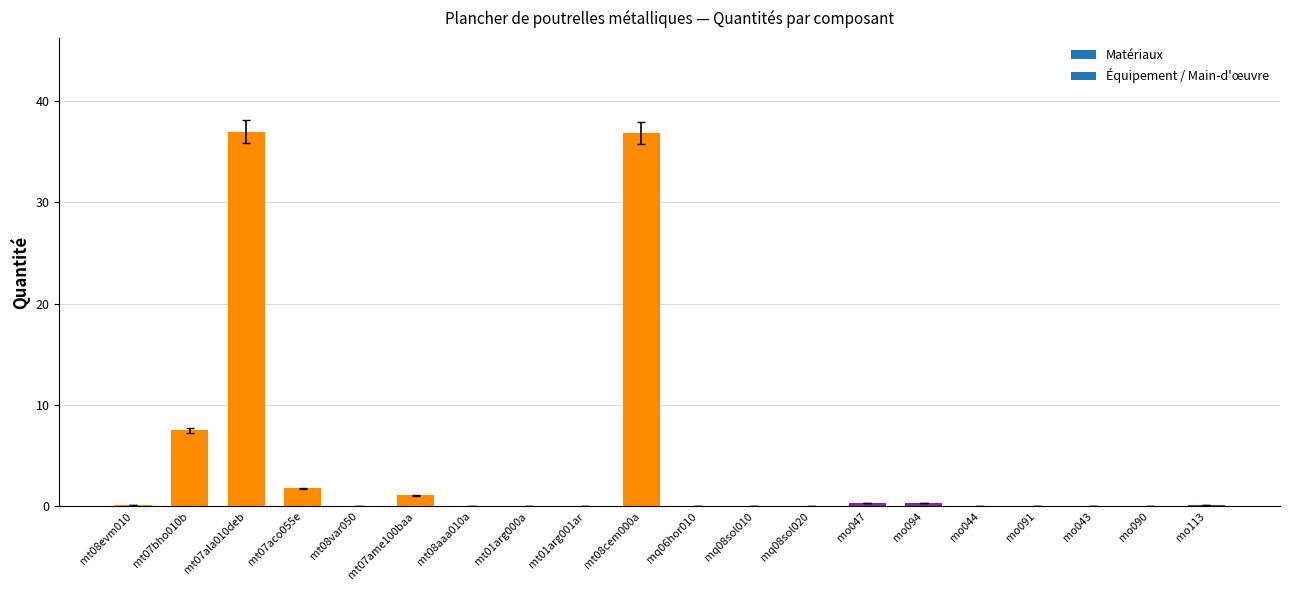

What is the sum of all values?

85.4